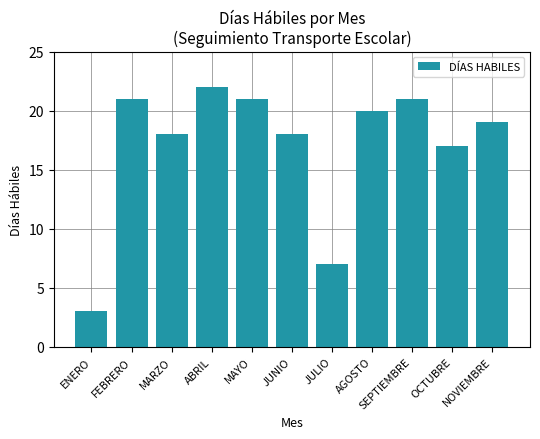

Between FEBRERO and JUNIO, which is larger?

FEBRERO